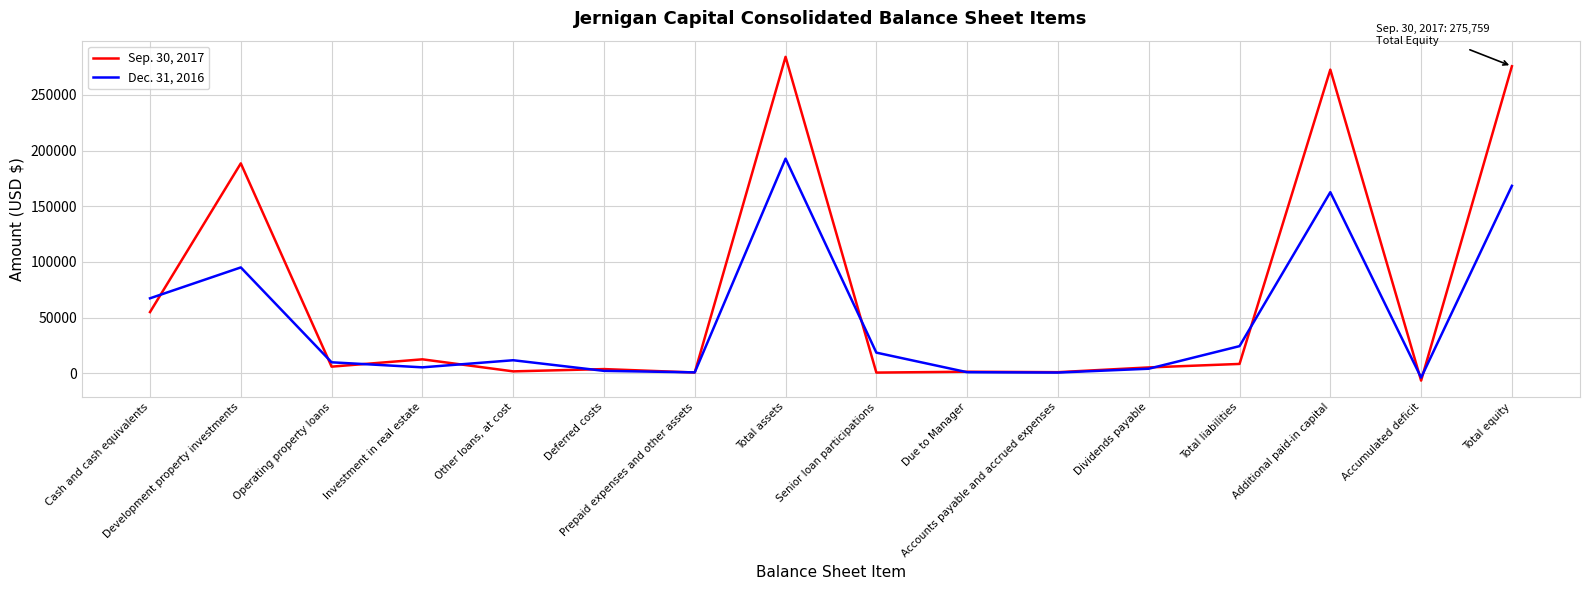

What is the total value across all series at Additional paid-in capital?

435390